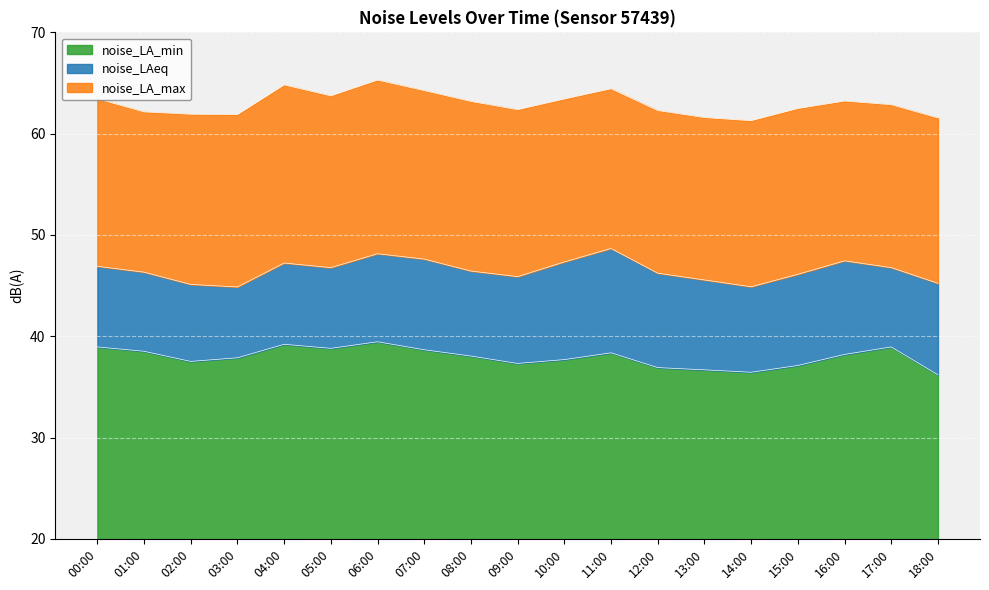

What is the spread (max minus min) of values at 12:00?

25.4